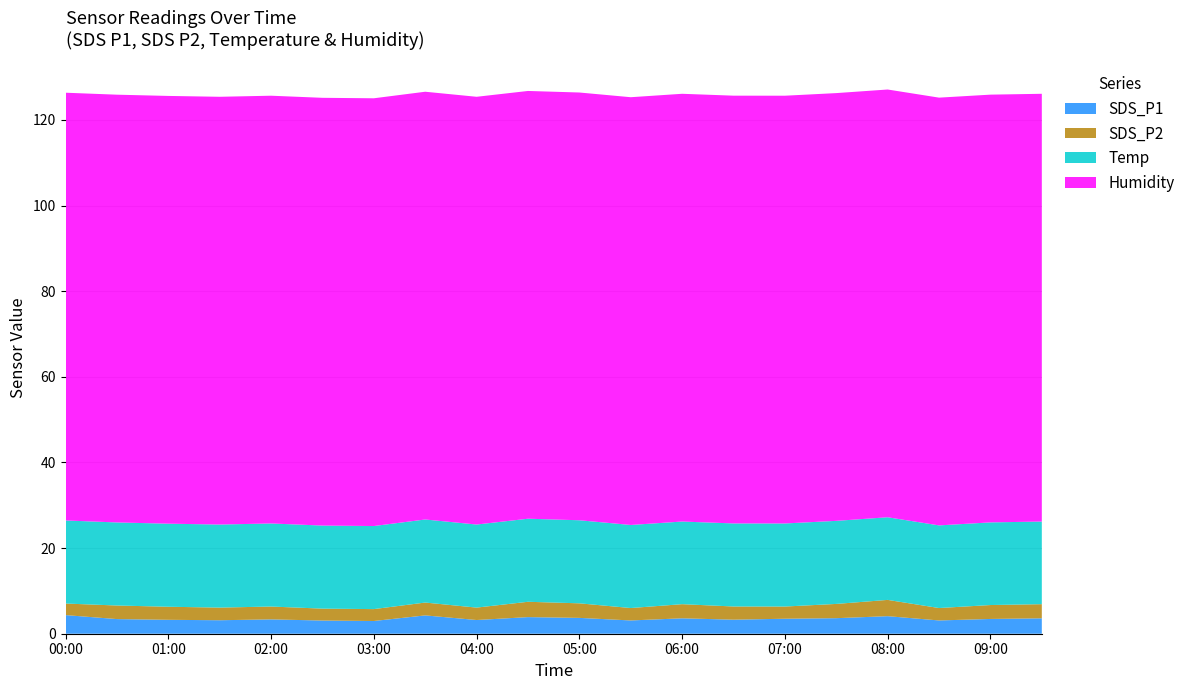

Reading left to right, transcribe all the data shown in this chart.

SDS_P1: 4.3	3.4	3.2	3.1	3.4	3.1	3.0	4.3	3.2	3.9	3.7	3.1	3.6	3.3	3.5	3.6	4.1	3.1	3.5	3.6
SDS_P2: 2.7	3.2	3.0	3.0	3.0	2.8	2.8	3.0	2.9	3.6	3.4	2.9	3.3	3.1	2.9	3.3	3.8	2.9	3.2	3.3
Temp: 19.4	19.4	19.4	19.4	19.4	19.4	19.4	19.4	19.4	19.4	19.4	19.4	19.3	19.4	19.4	19.4	19.3	19.3	19.3	19.3
Humidity: 99.9	99.9	99.9	99.9	99.9	99.9	99.9	99.9	99.9	99.9	99.9	99.9	99.9	99.9	99.9	99.9	99.9	99.9	99.9	99.9